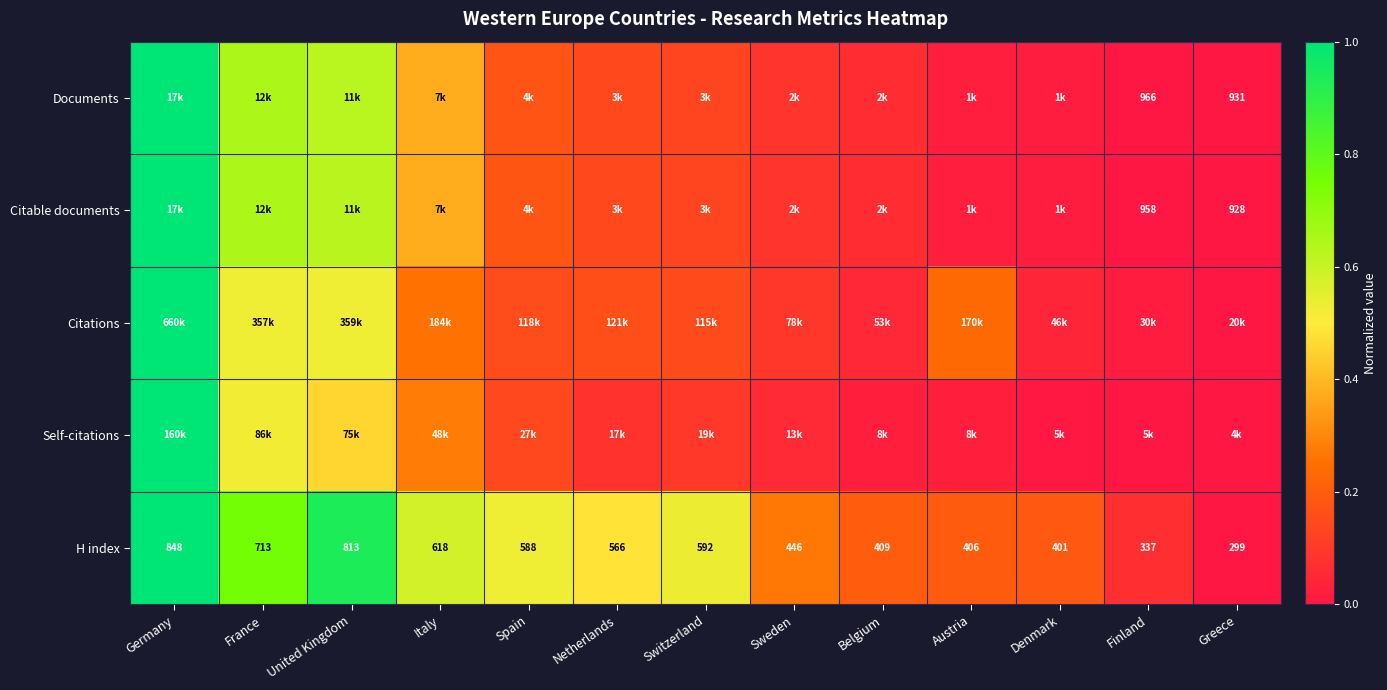

Which category has the lowest value in the H index series?

Greece